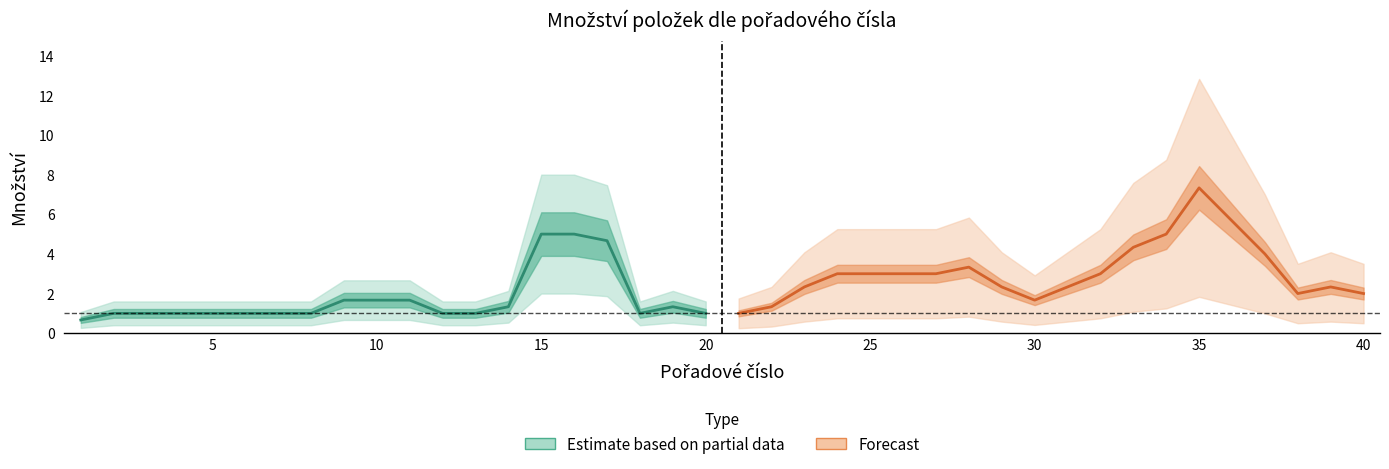

What is the value of the 19th point from the left?

1